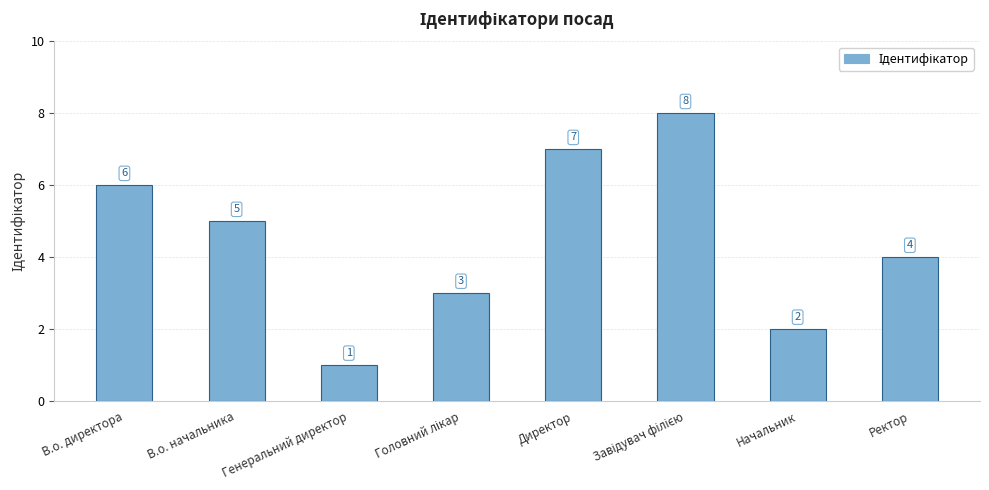

What is the smallest value displayed?

1